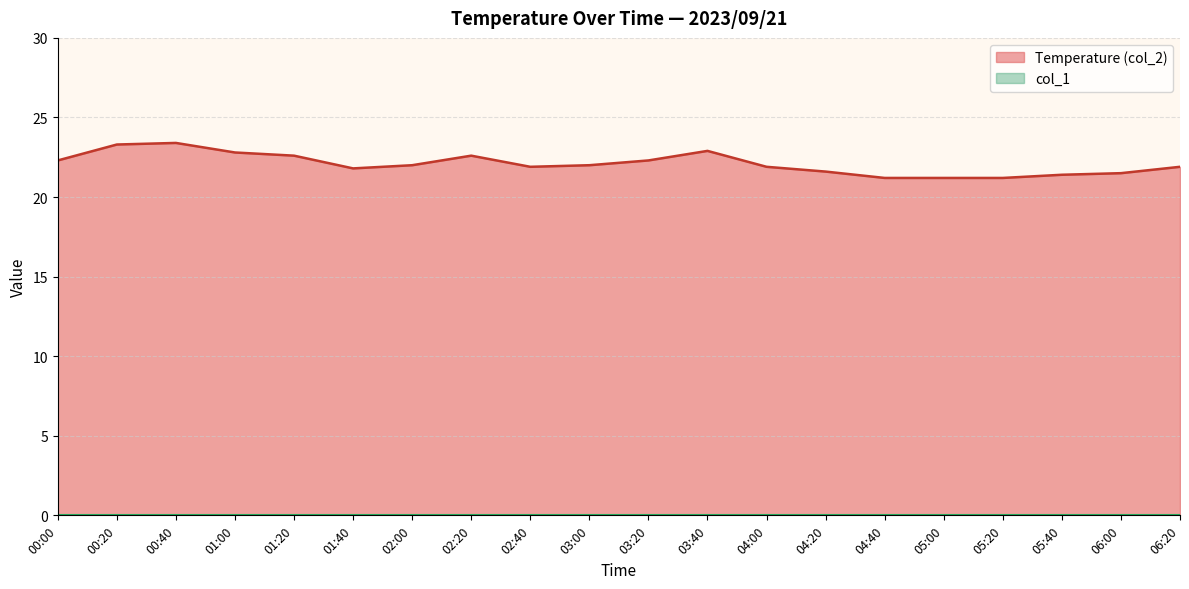

True or false: Temperature (col_2) and col_1 intersect in this chart.

False